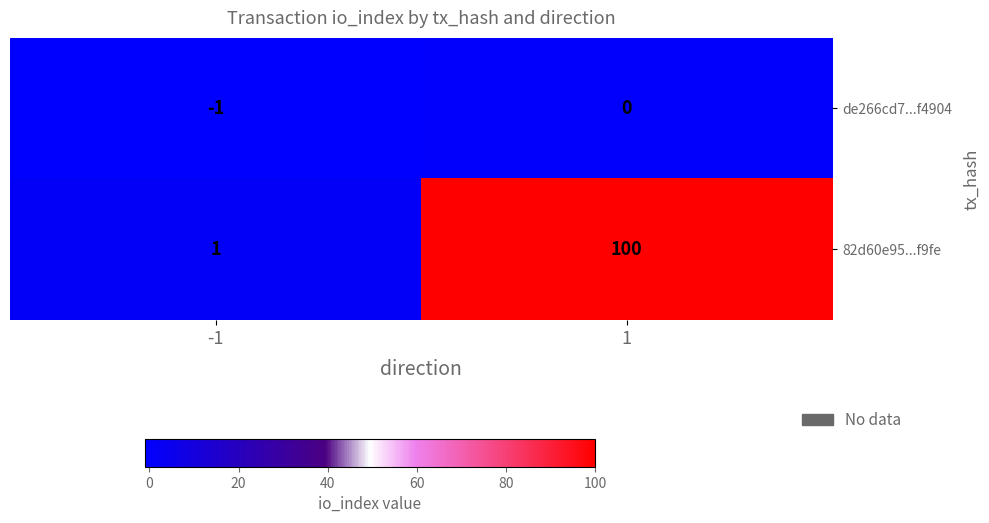

True or false: 82d60e95...f9fe has a value of 170 at 1.

False